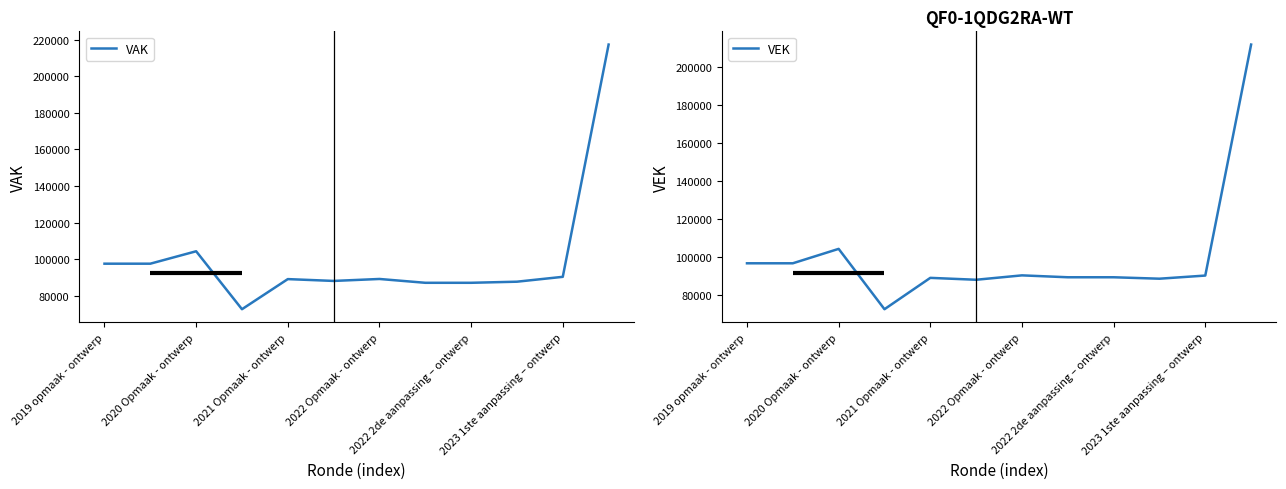

What is the maximum value for VAK?

217425